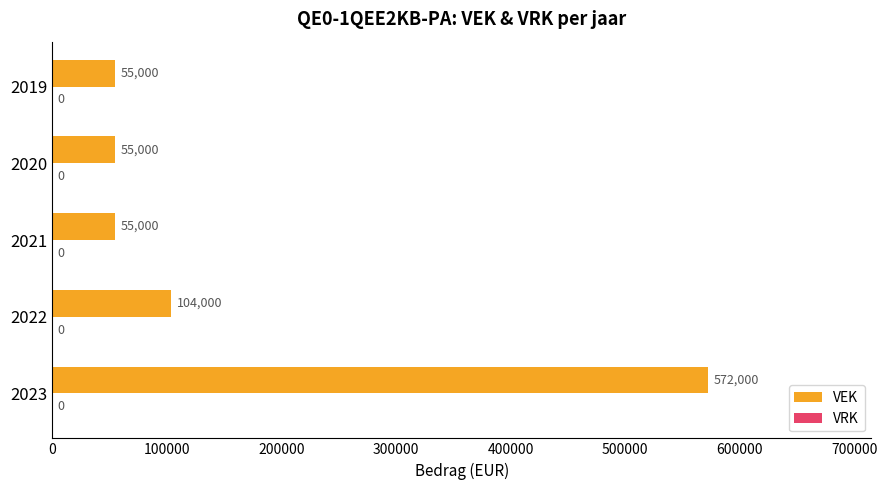

Between 2022 and 2020, which is larger?

2022